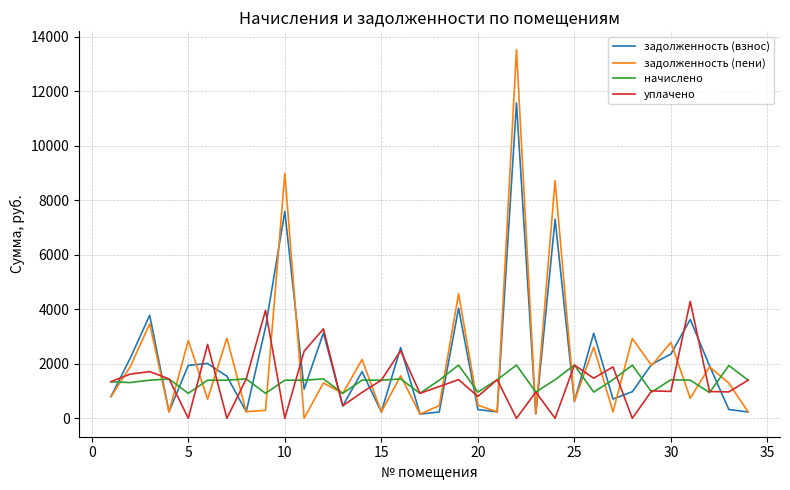

What is the average value of the уплачено series?

1380.3